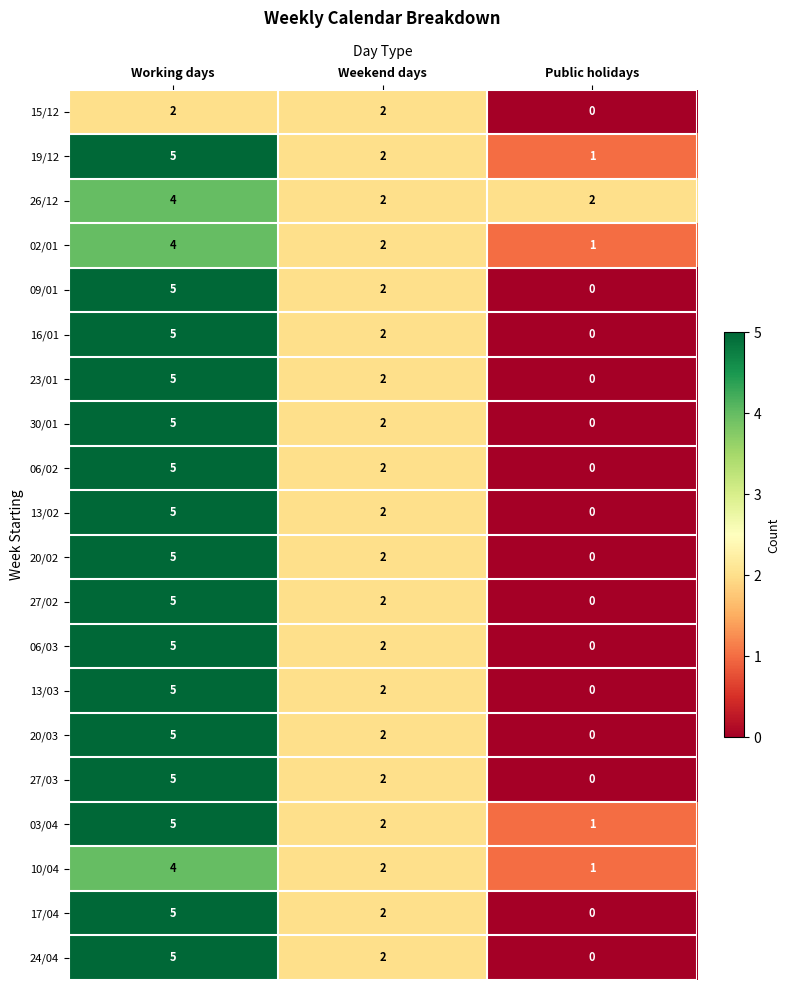

Rank the categories by 13/02 value from lowest to highest.

Public holidays, Weekend days, Working days